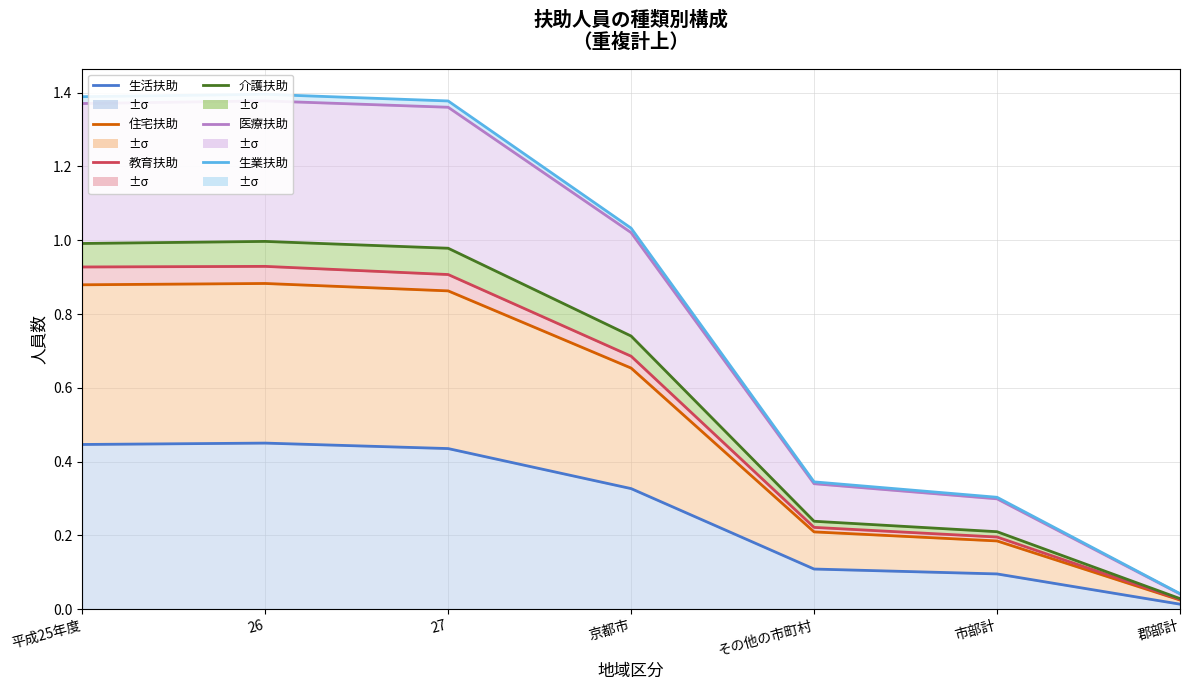

What position from the right is 26?

6